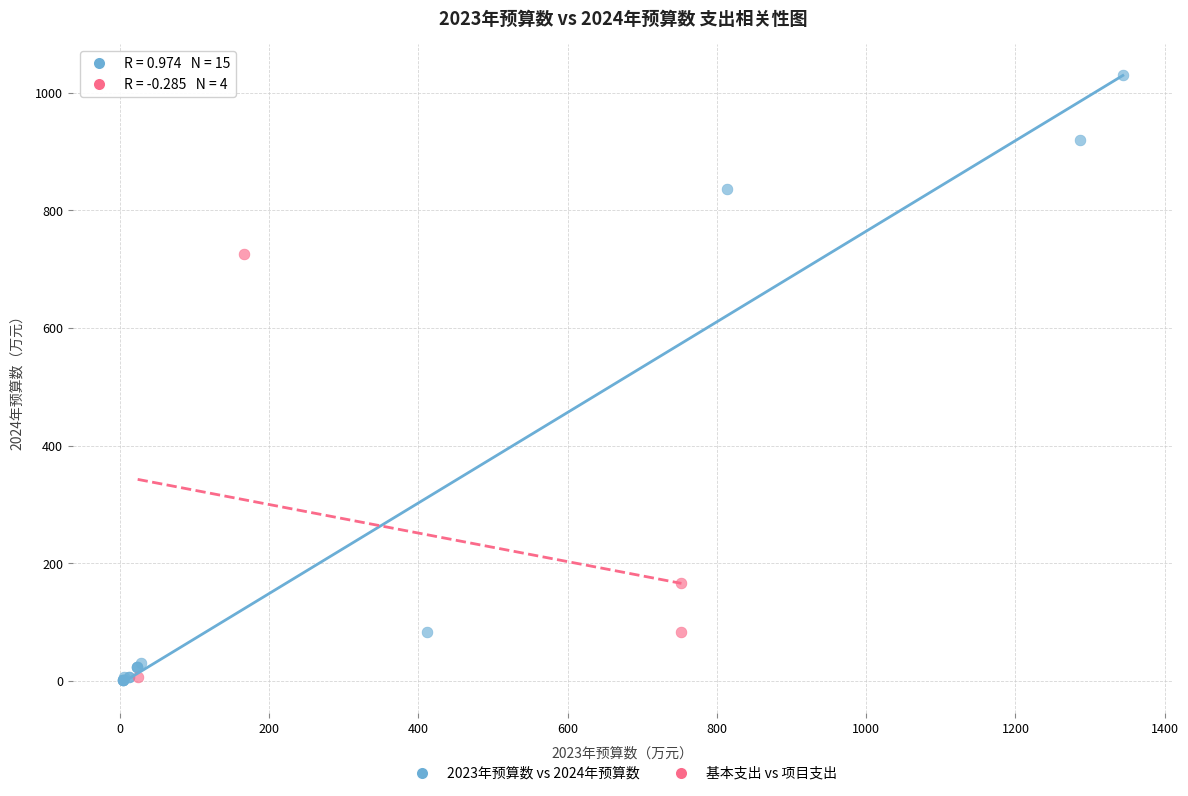

Which series has the largest Y range (max minus min)?

2023年预算数 vs 2024年预算数